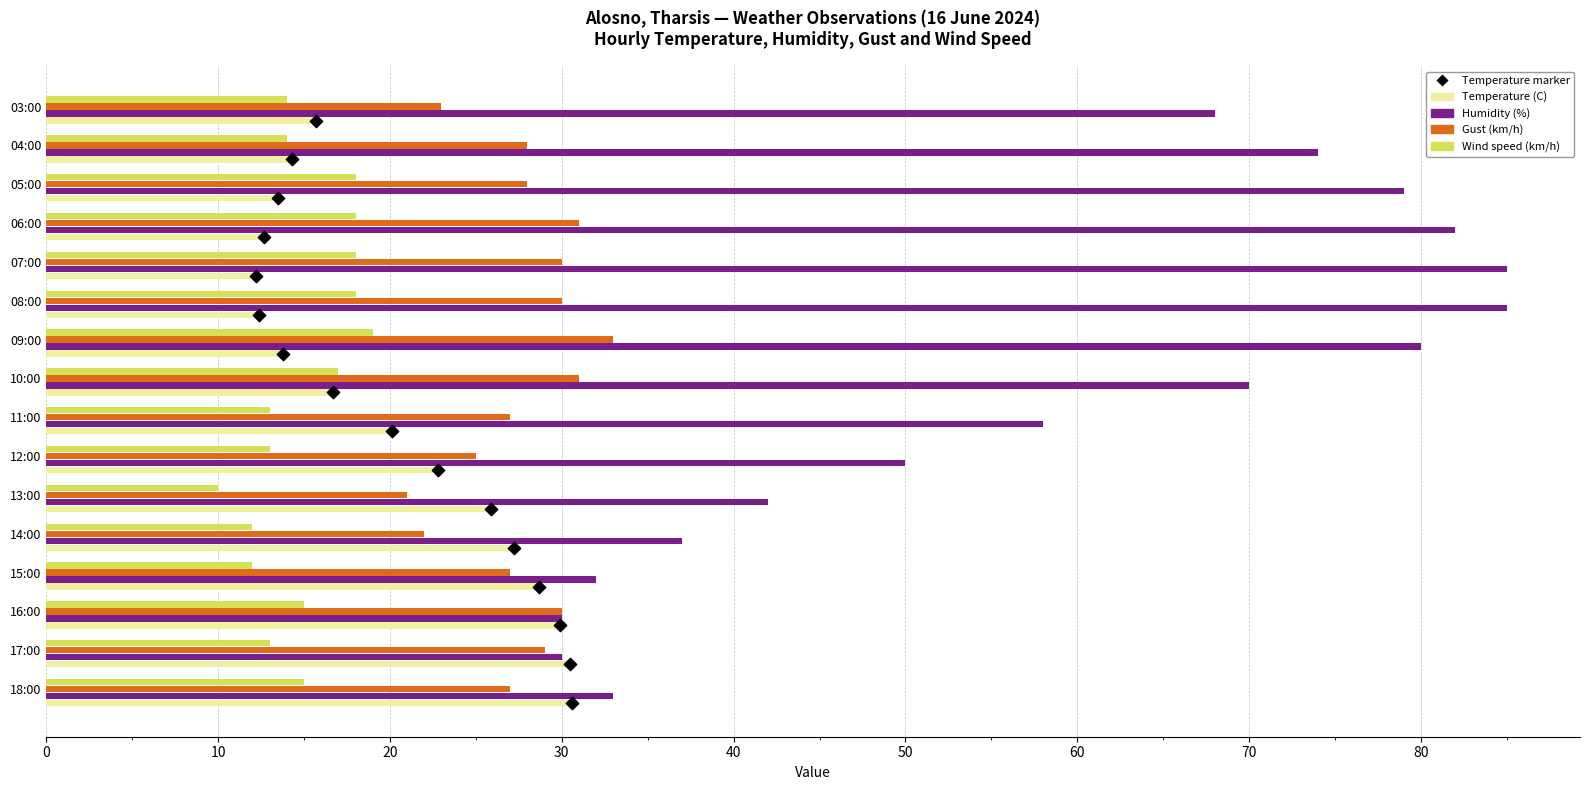

Which series has the largest Y range (max minus min)?

Humidity (%)